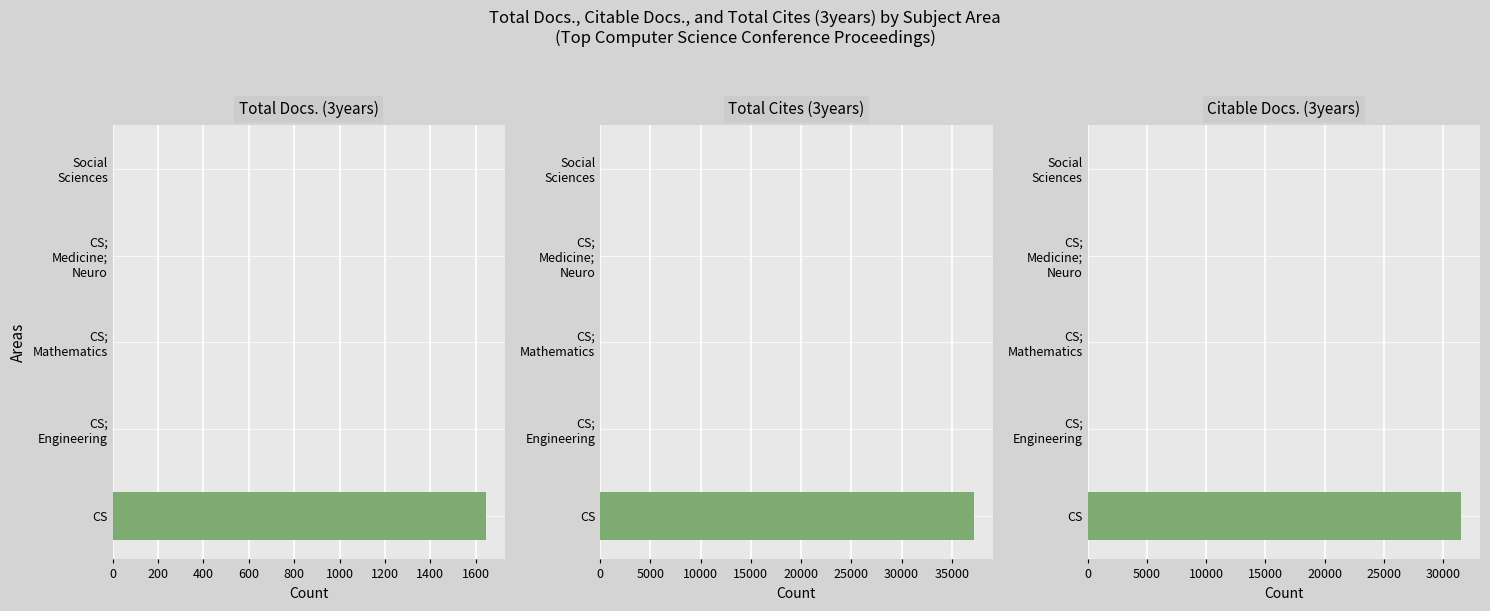

List the series in order of their peak value, highest first.

Total Cites (3years), Citable Docs. (3years), Total Docs. (3years)